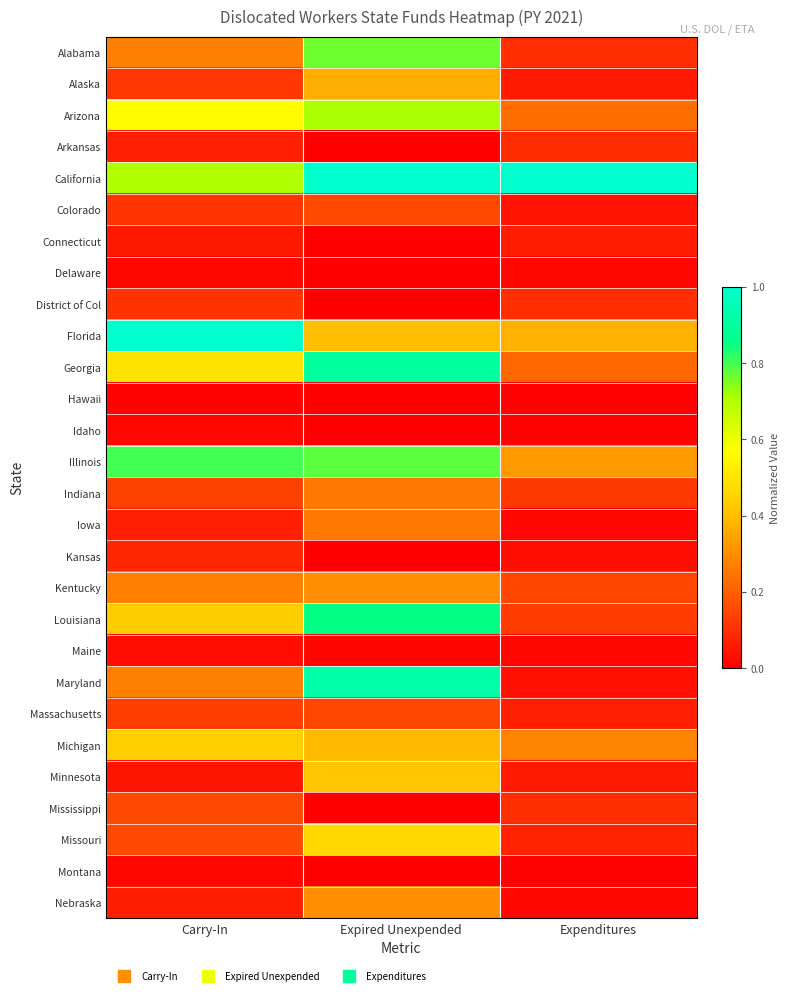

Reading left to right, extract all data points from this chart.

Alabama: Carry-In=0.3	Expired Unexpended=0.8	Expenditures=0.1
Alaska: Carry-In=0.1	Expired Unexpended=0.4	Expenditures=0.1
Arizona: Carry-In=0.6	Expired Unexpended=0.7	Expenditures=0.2
Arkansas: Carry-In=0.1	Expired Unexpended=0.0	Expenditures=0.1
California: Carry-In=0.7	Expired Unexpended=1.0	Expenditures=1.0
Colorado: Carry-In=0.1	Expired Unexpended=0.2	Expenditures=0.0
Connecticut: Carry-In=0.1	Expired Unexpended=0.0	Expenditures=0.1
Delaware: Carry-In=0.0	Expired Unexpended=0.0	Expenditures=0.0
District of Col: Carry-In=0.1	Expired Unexpended=0.0	Expenditures=0.1
Florida: Carry-In=1.0	Expired Unexpended=0.4	Expenditures=0.4
Georgia: Carry-In=0.5	Expired Unexpended=0.9	Expenditures=0.2
Hawaii: Carry-In=0.0	Expired Unexpended=0.0	Expenditures=0.0
Idaho: Carry-In=0.0	Expired Unexpended=0.0	Expenditures=0.0
Illinois: Carry-In=0.8	Expired Unexpended=0.8	Expenditures=0.3
Indiana: Carry-In=0.1	Expired Unexpended=0.3	Expenditures=0.1
Iowa: Carry-In=0.1	Expired Unexpended=0.3	Expenditures=0.0
Kansas: Carry-In=0.1	Expired Unexpended=0.0	Expenditures=0.0
Kentucky: Carry-In=0.3	Expired Unexpended=0.3	Expenditures=0.1
Louisiana: Carry-In=0.4	Expired Unexpended=0.9	Expenditures=0.1
Maine: Carry-In=0.0	Expired Unexpended=0.0	Expenditures=0.0
Maryland: Carry-In=0.3	Expired Unexpended=0.9	Expenditures=0.0
Massachusetts: Carry-In=0.1	Expired Unexpended=0.2	Expenditures=0.1
Michigan: Carry-In=0.4	Expired Unexpended=0.4	Expenditures=0.3
Minnesota: Carry-In=0.0	Expired Unexpended=0.4	Expenditures=0.1
Mississippi: Carry-In=0.2	Expired Unexpended=0.0	Expenditures=0.1
Missouri: Carry-In=0.2	Expired Unexpended=0.5	Expenditures=0.1
Montana: Carry-In=0.0	Expired Unexpended=0.0	Expenditures=0.0
Nebraska: Carry-In=0.1	Expired Unexpended=0.3	Expenditures=0.0